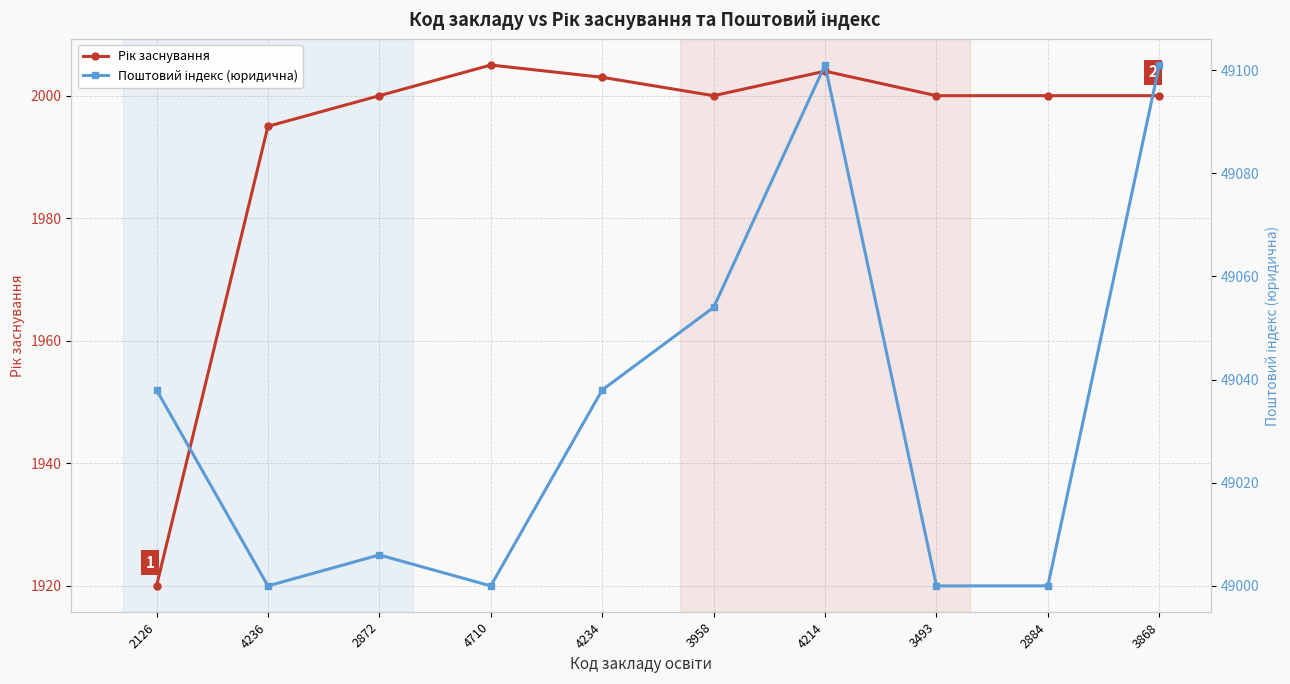

Is the value of Поштовий індекс (юридична) at 2884 greater than the value of Рік заснування at 4234?

Yes